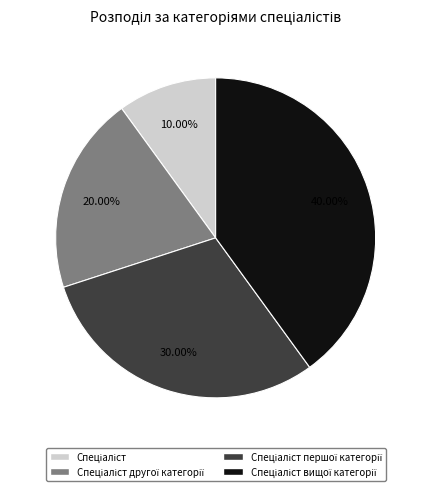

Is there any slice that represents more than half of the pie?

No